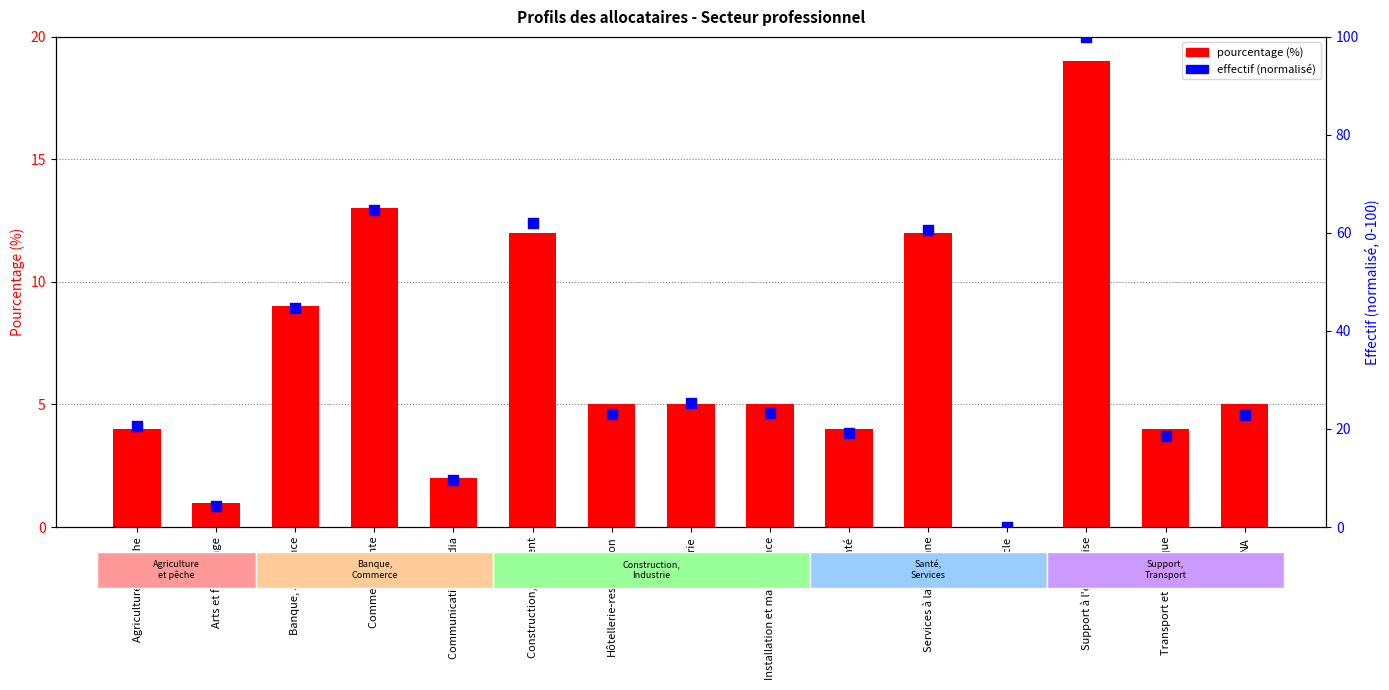

Which series has the largest total across all categories?

effectif (normalisé)